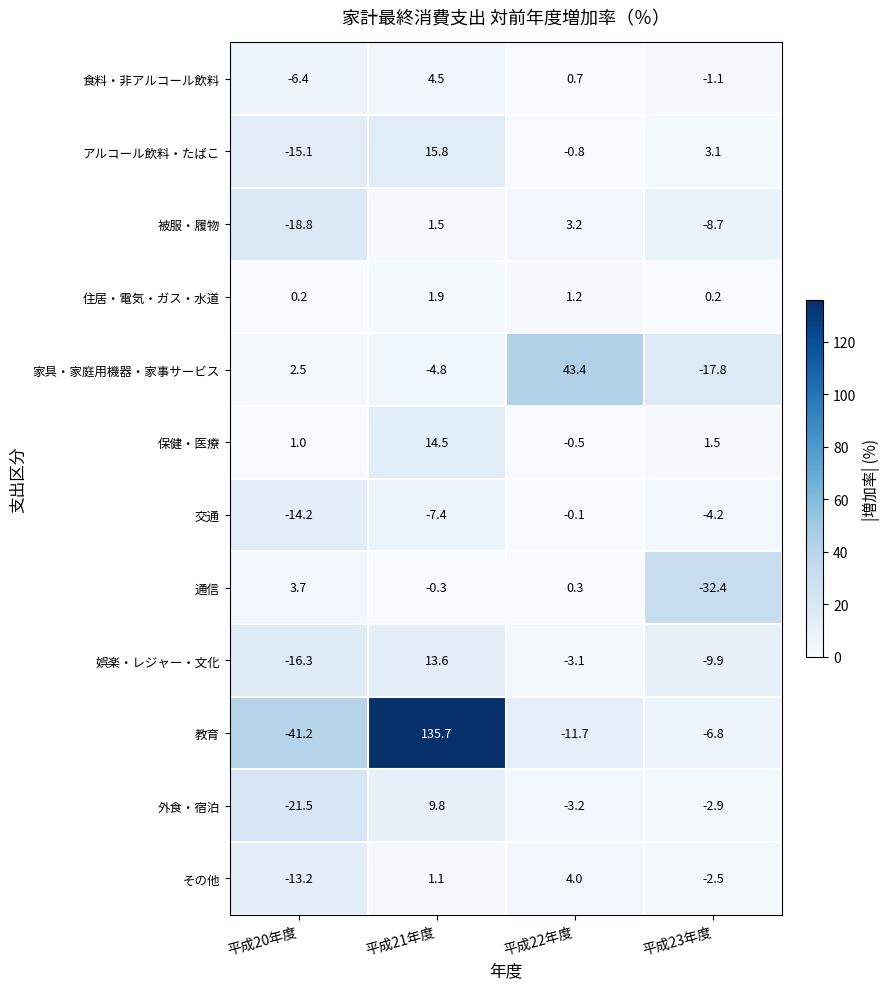

What is the greatest value displayed?

135.7